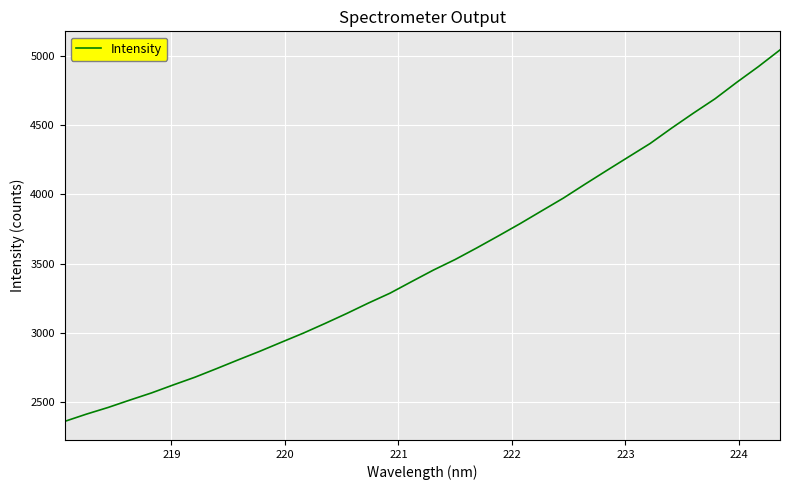

What is the minimum value shown in the chart?

2363.6